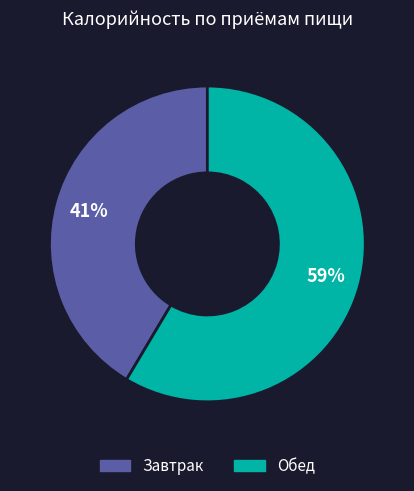

Rank the categories by value from highest to lowest.

Обед, Завтрак